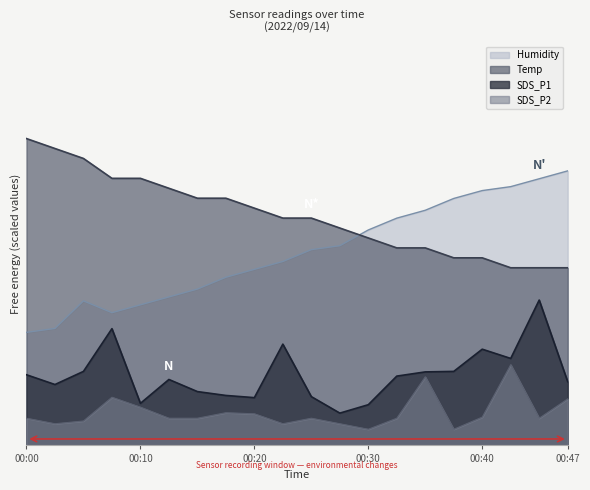

Reading right to left, list all the values displayed in this chart.

Temp: 00:47=0.6	00:45=0.6	00:42=0.6	00:40=0.6	00:37=0.6	00:35=0.6	00:32=0.6	00:30=0.6	00:27=0.7	00:25=0.7	00:23=0.7	00:20=0.7	00:18=0.8	00:15=0.8	00:13=0.8	00:10=0.8	00:08=0.8	00:05=0.9	00:03=0.9	00:00=1.0
Humidity: 00:47=0.8	00:45=0.8	00:42=0.8	00:40=0.8	00:37=0.8	00:35=0.7	00:32=0.7	00:30=0.7	00:27=0.6	00:25=0.6	00:23=0.6	00:20=0.5	00:18=0.5	00:15=0.5	00:13=0.5	00:10=0.4	00:08=0.4	00:05=0.4	00:03=0.4	00:00=0.3
SDS_P1: 00:47=0.2	00:45=0.4	00:42=0.3	00:40=0.3	00:37=0.2	00:35=0.2	00:32=0.2	00:30=0.1	00:27=0.1	00:25=0.2	00:23=0.3	00:20=0.1	00:18=0.2	00:15=0.2	00:13=0.2	00:10=0.1	00:08=0.4	00:05=0.2	00:03=0.2	00:00=0.2
SDS_P2: 00:47=0.1	00:45=0.1	00:42=0.2	00:40=0.1	00:37=0.1	00:35=0.2	00:32=0.1	00:30=0.1	00:27=0.1	00:25=0.1	00:23=0.1	00:20=0.1	00:18=0.1	00:15=0.1	00:13=0.1	00:10=0.1	00:08=0.1	00:05=0.1	00:03=0.1	00:00=0.1